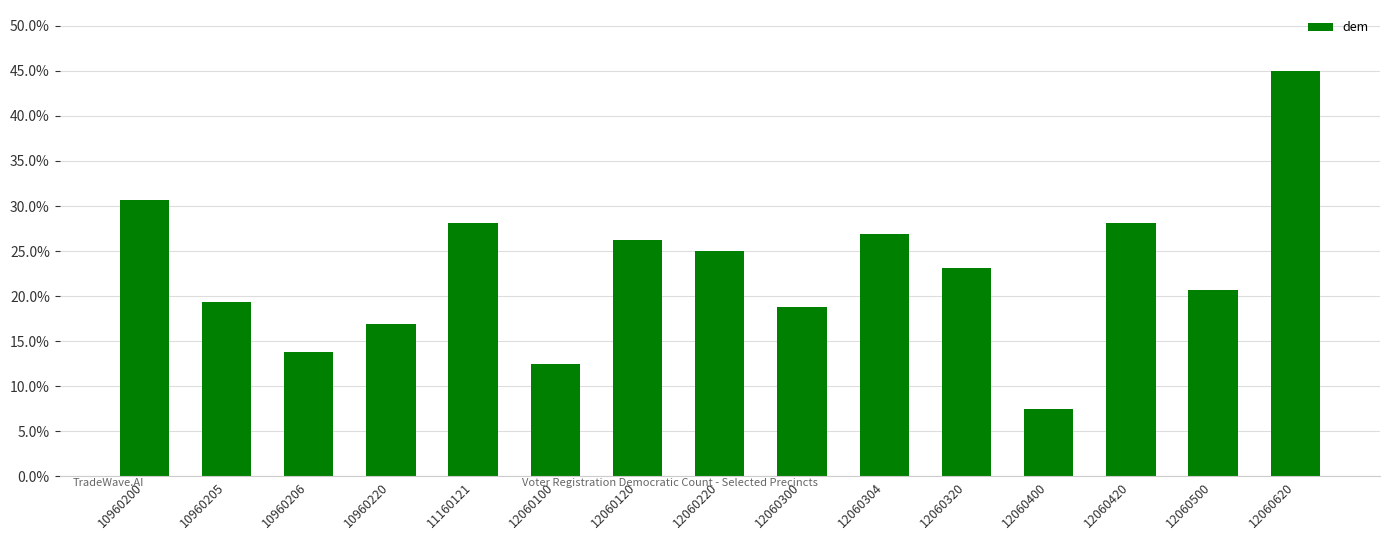

Rank the categories by value from lowest to highest.

12060400, 12060100, 10960206, 10960220, 12060300, 10960205, 12060500, 12060320, 12060220, 12060120, 12060304, 11160121, 12060420, 10960200, 12060620